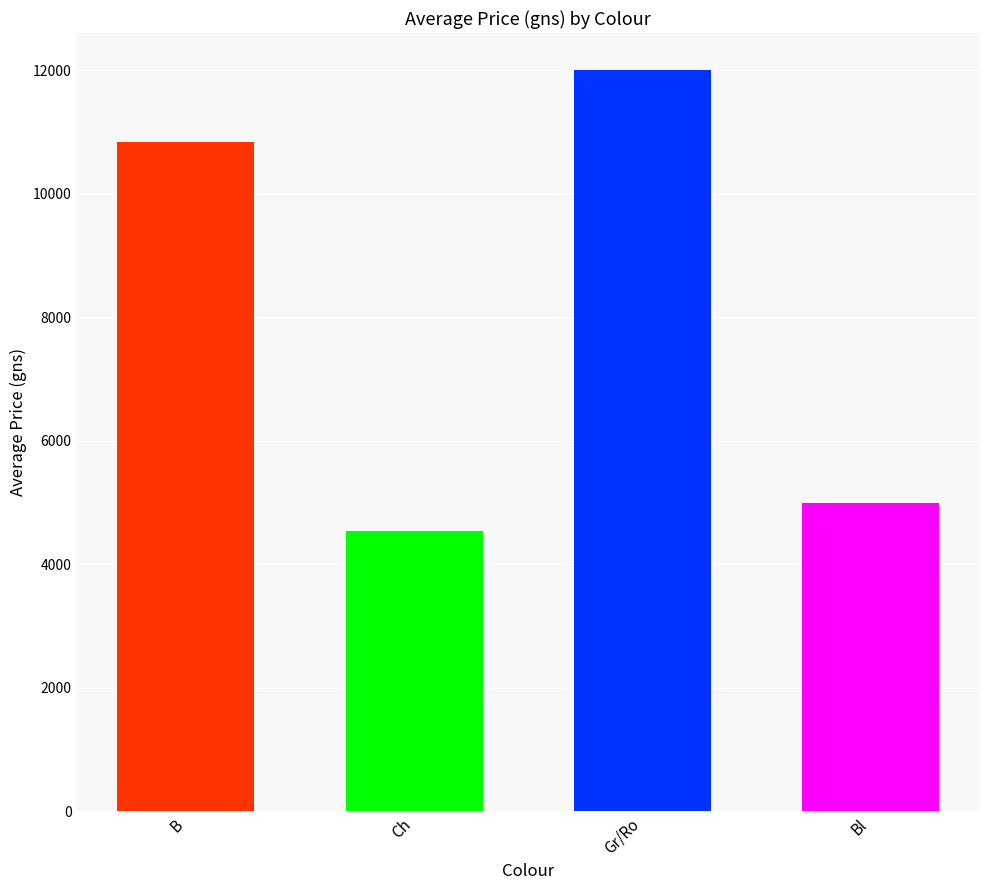

At which category does the chart reach its peak across all series?

Gr/Ro